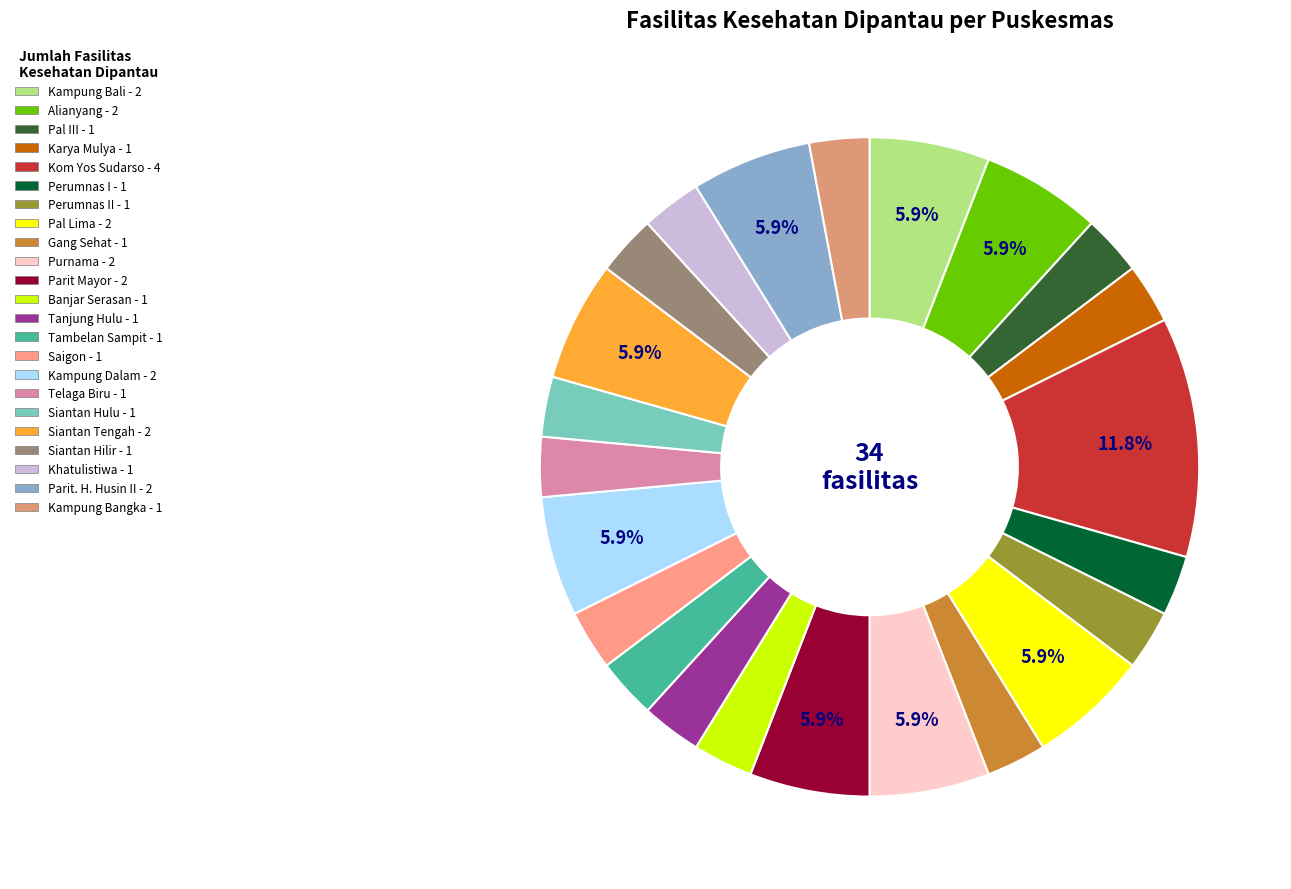

Count the number of slices in the pie.

23